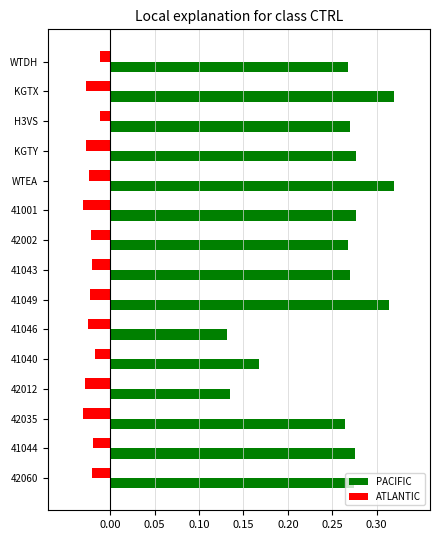

What is the sum of all PACIFIC values?

3.8